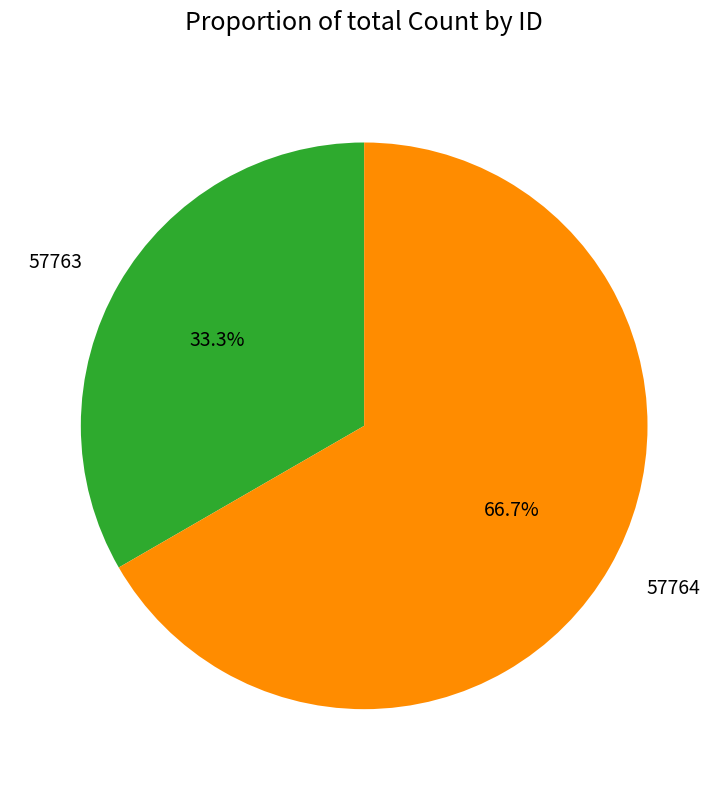

To the nearest percent, what is the difference between the 57763 and 57764 slice percentages?

33%